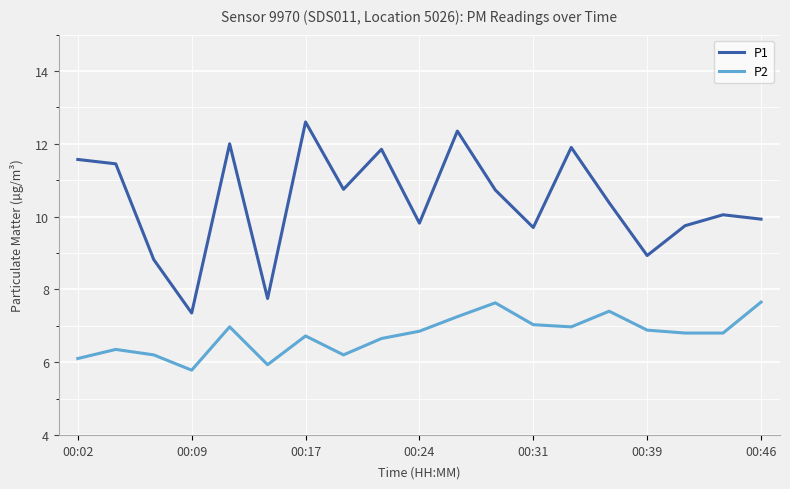

What is the minimum value for P2?

5.8